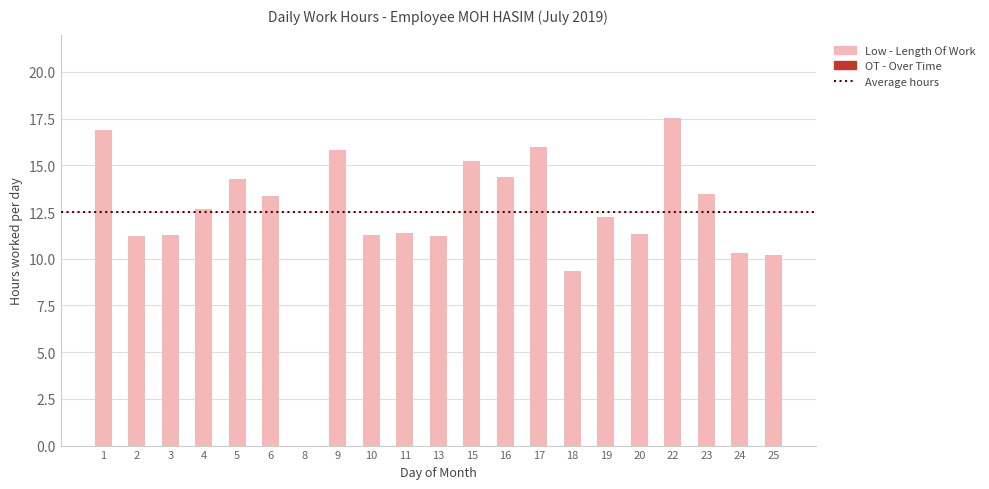

Approximately how many times larger is the value at 10 compared to 4?

0.9